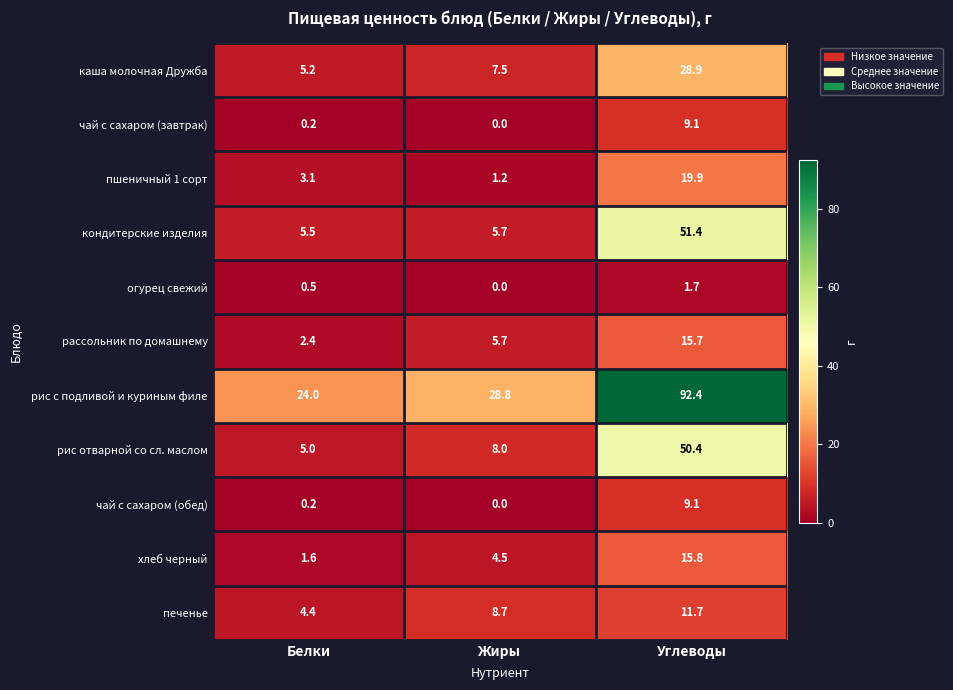

Which label corresponds to the largest value in the chart?

Углеводы